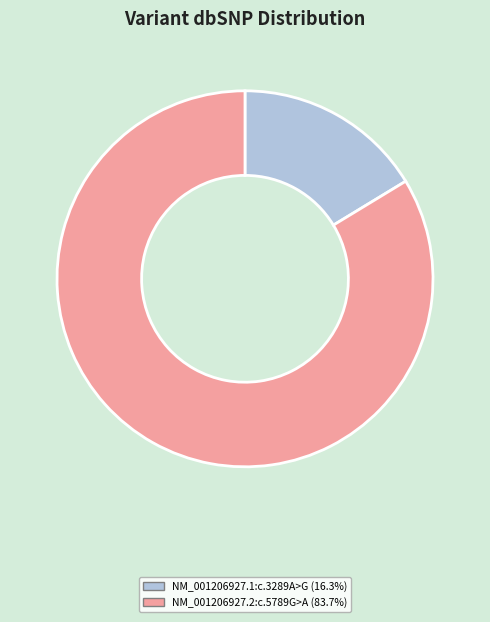

What is the majority slice?

NM_001206927.2:c.5789G>A